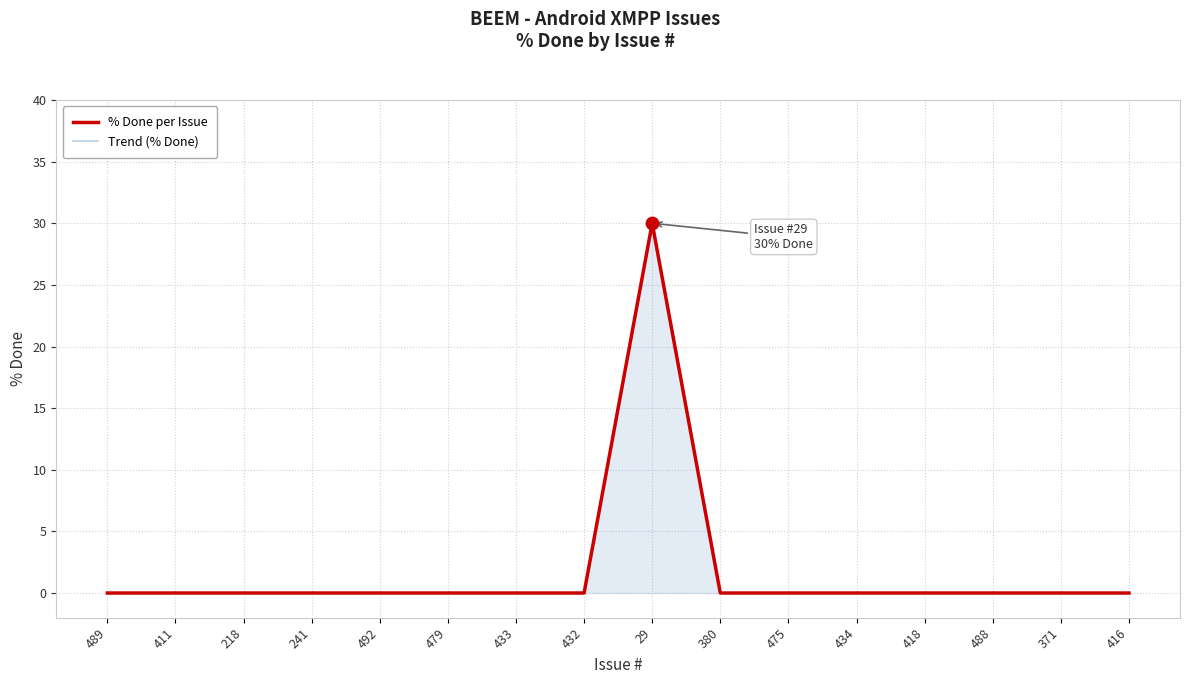

What are all the series names shown in the legend?

% Done per Issue, Trend (% Done)